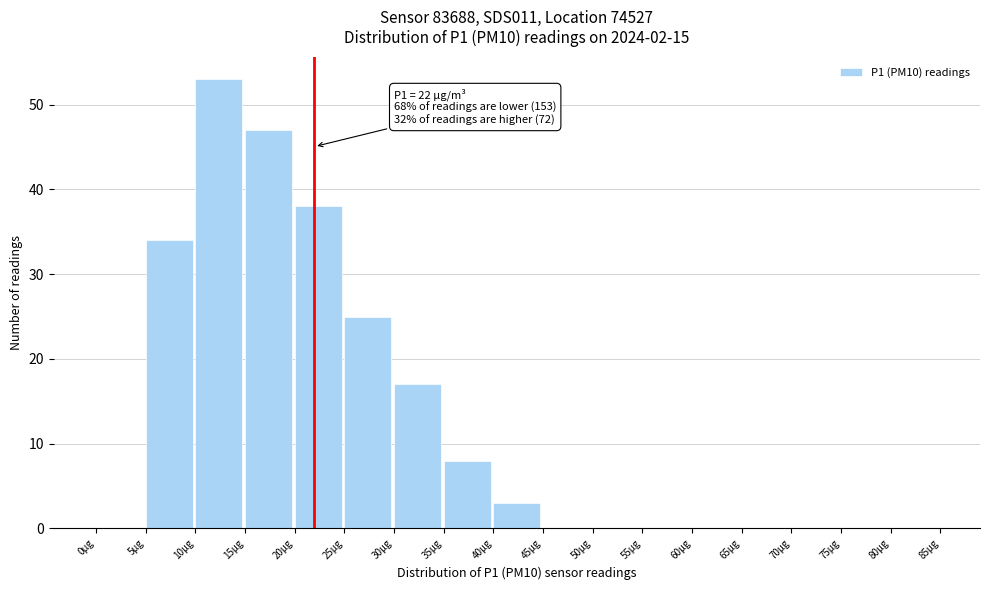

Which range on the x-axis has the tallest bar?

10 to 15